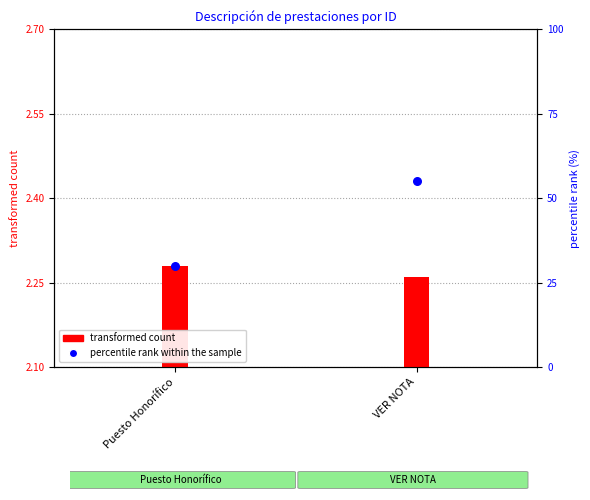

At how many categories does at least one series exceed 15?

2